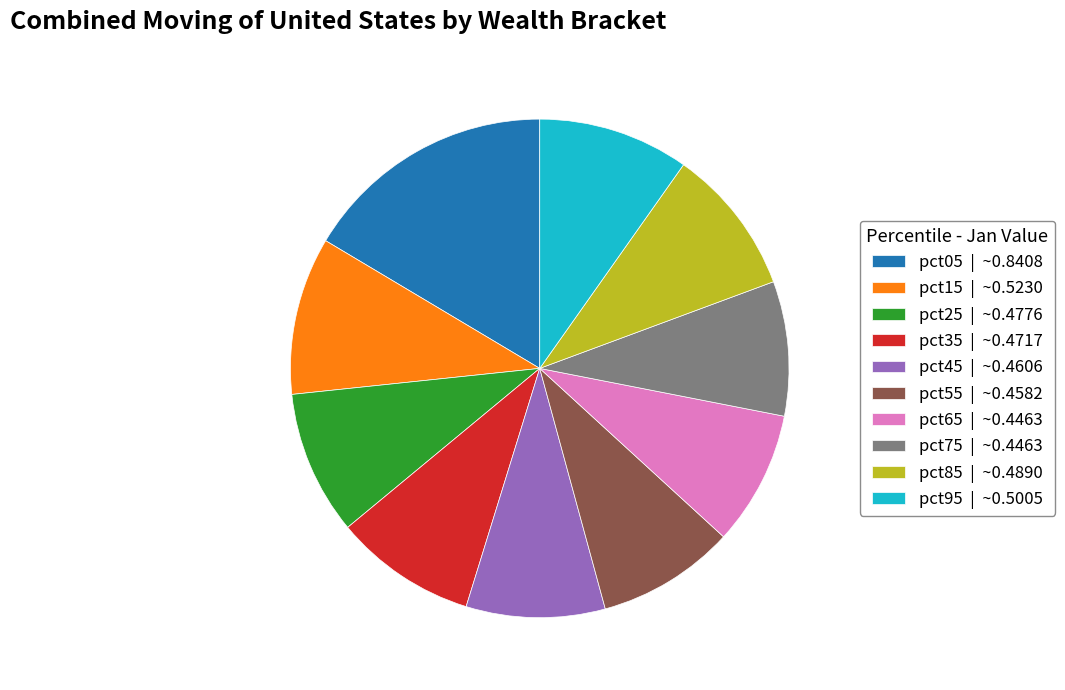

How many segments does this pie chart have?

10